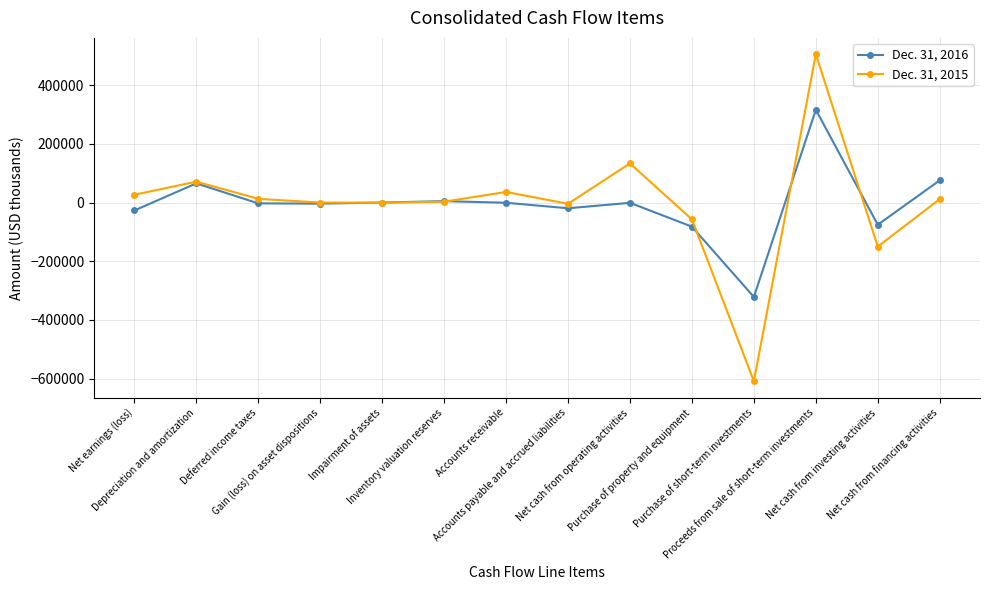

How many lines are shown in the chart?

2